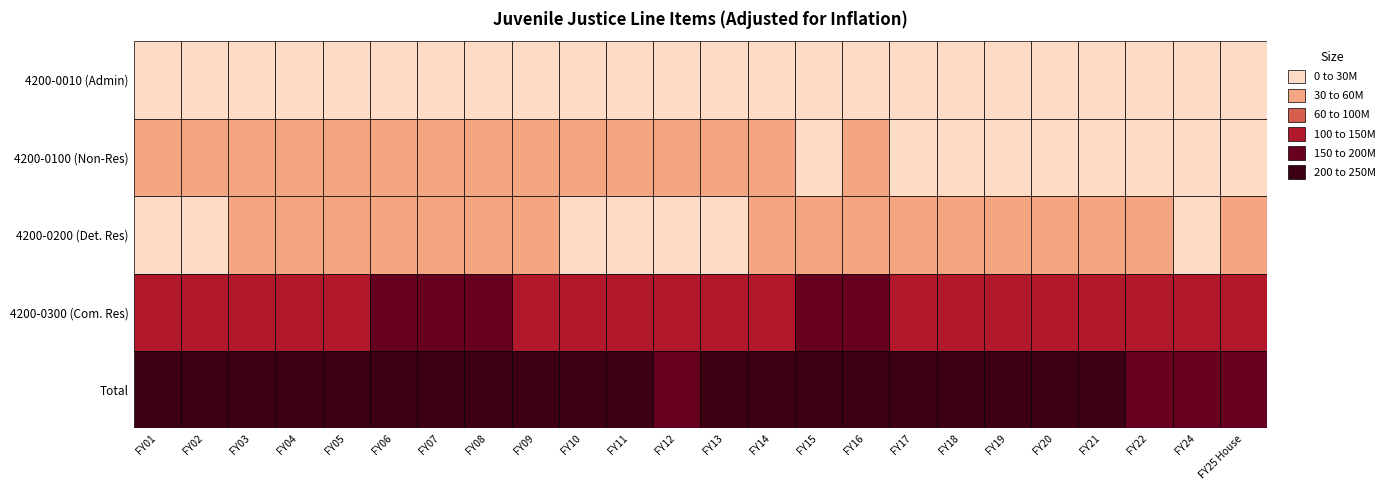

What is the difference between the maximum and minimum values in the 4200-0010 series?

4991491